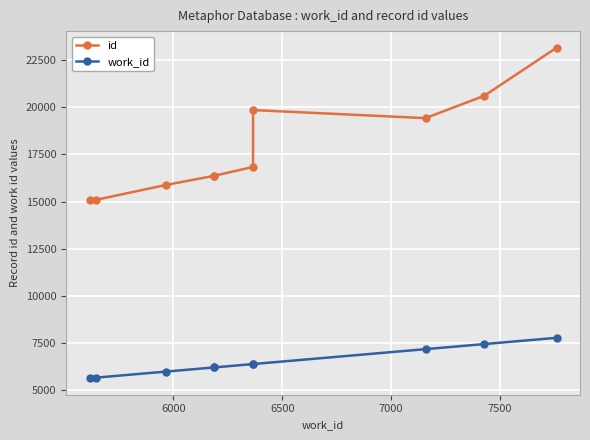

At how many categories does at least one series exceed 19488?

3